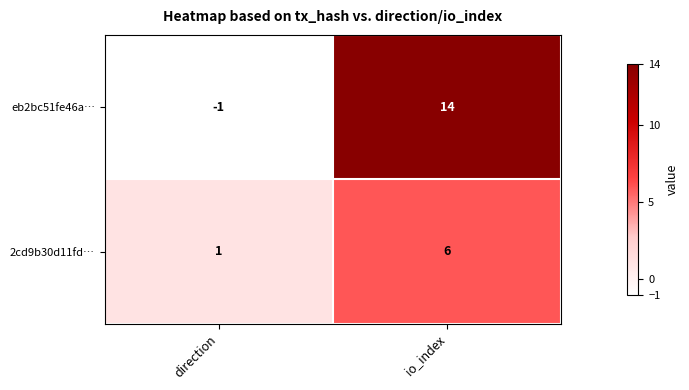

Rank the series at direction from lowest to highest value.

eb2bc51fe46a…, 2cd9b30d11fd…